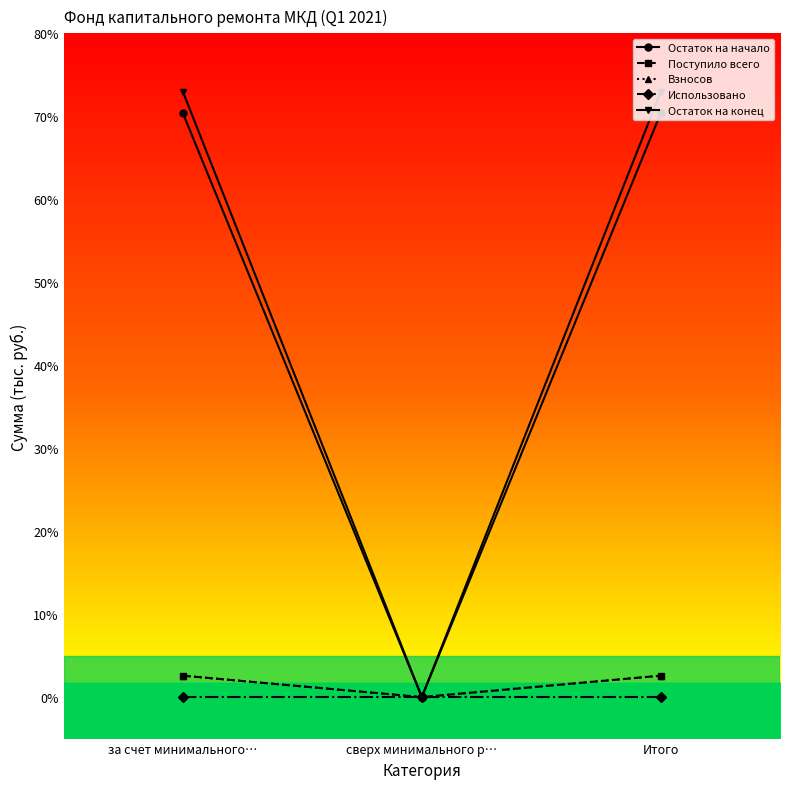

Which label corresponds to the largest value in the chart?

за счет минимального…